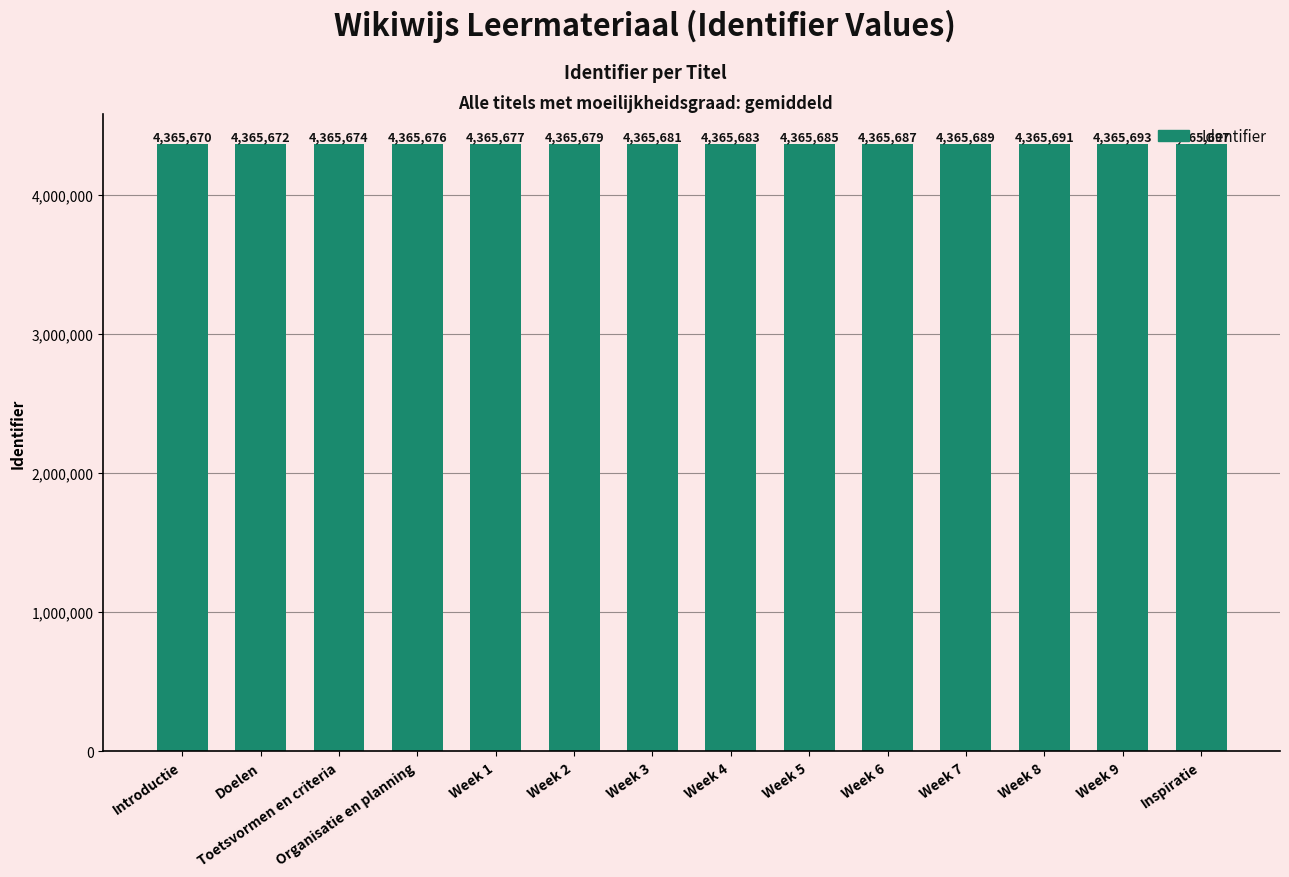

What is the label of the 14th bar from the left?

Inspiratie